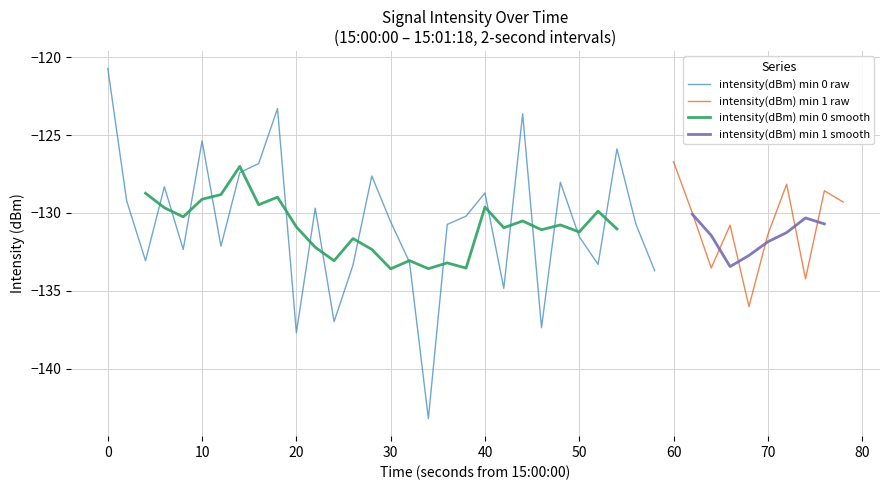

Is it true that the value at 39 is -187.2?

False